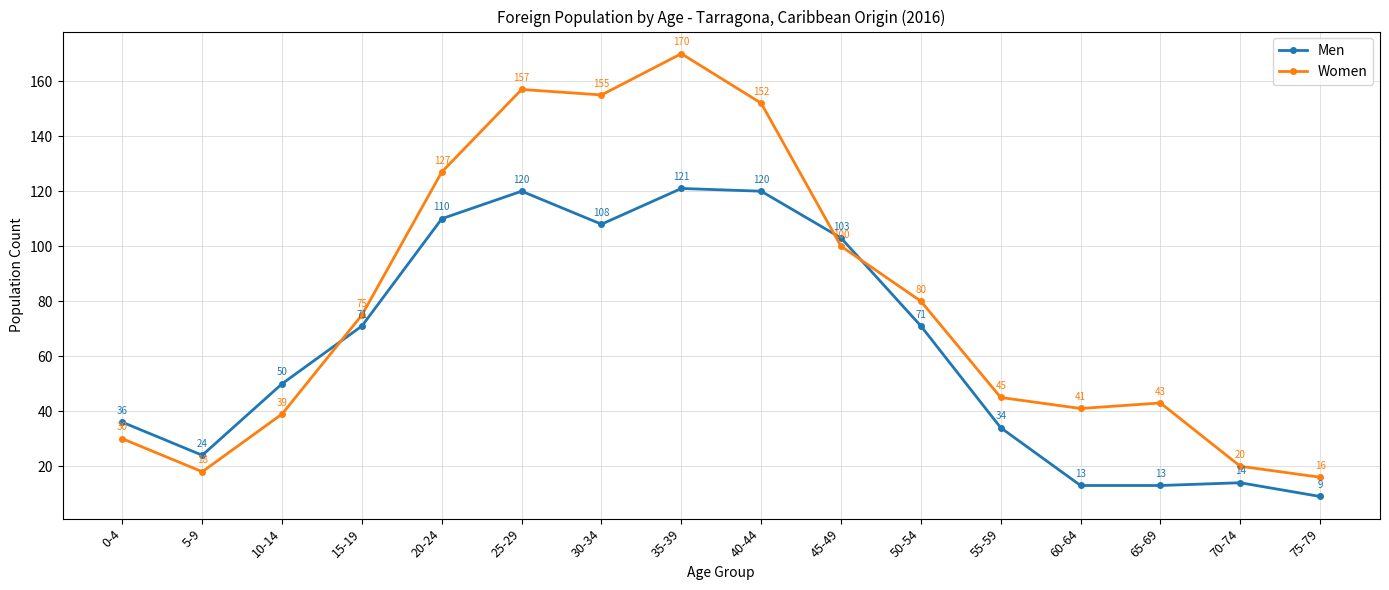

Read the Men value at 35-39, to the nearest 10.

120